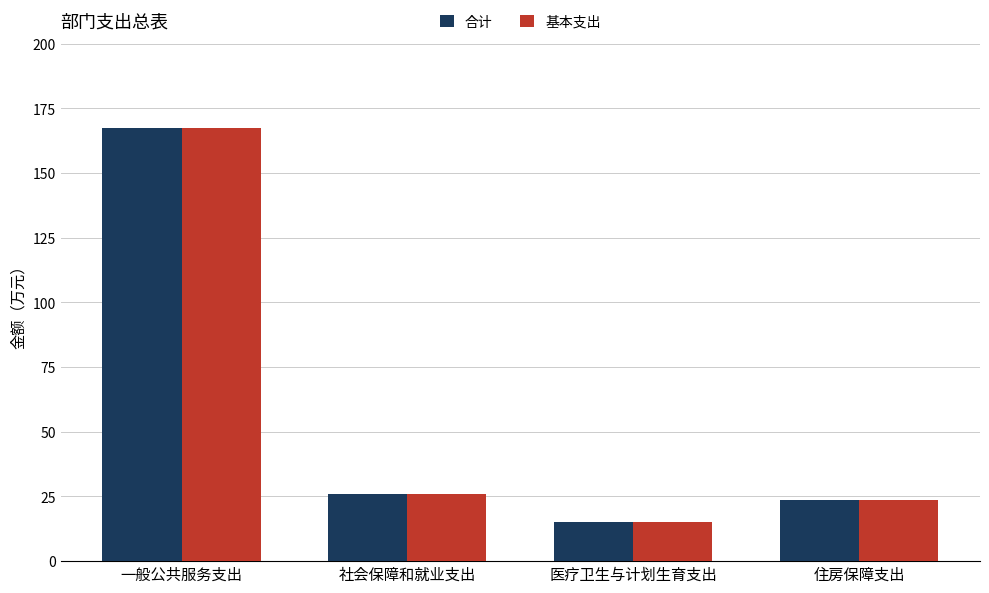

What is the highest value of the 基本支出 series?

167.2